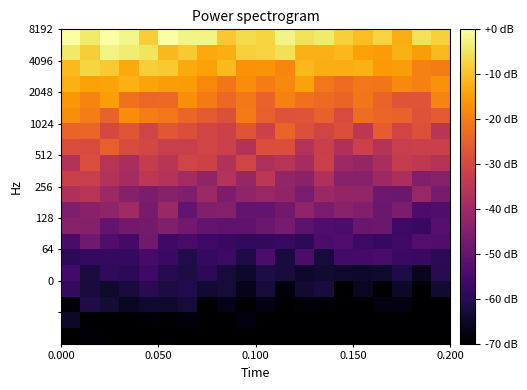

How many categories are shown in the chart?

20